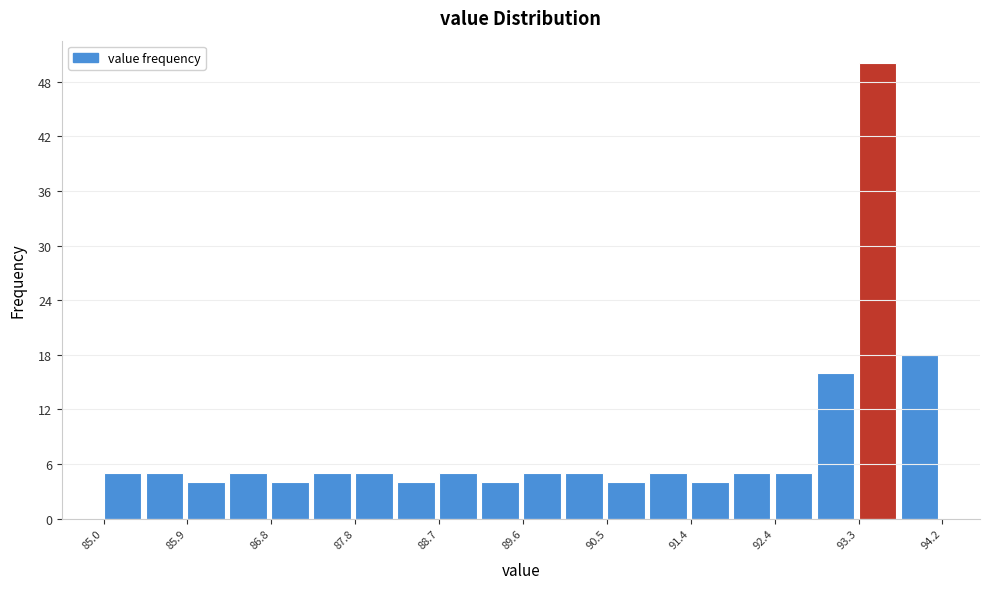

Reading left to right, transcribe this chart: for each bar, give the range it covers on the x-axis and its height. Neither the bar edges nor the heights are printed on the chart, so give them approximately, as read against the axes.

85.00 to 85.46: 5
85.46 to 85.92: 5
85.92 to 86.38: 4
86.38 to 86.84: 5
86.84 to 87.30: 4
87.30 to 87.76: 5
87.76 to 88.22: 5
88.22 to 88.68: 4
88.68 to 89.14: 5
89.14 to 89.60: 4
89.60 to 90.06: 5
90.06 to 90.52: 5
90.52 to 90.98: 4
90.98 to 91.44: 5
91.44 to 91.90: 4
91.90 to 92.36: 5
92.36 to 92.82: 5
92.82 to 93.28: 16
93.28 to 93.74: 50
93.74 to 94.20: 18